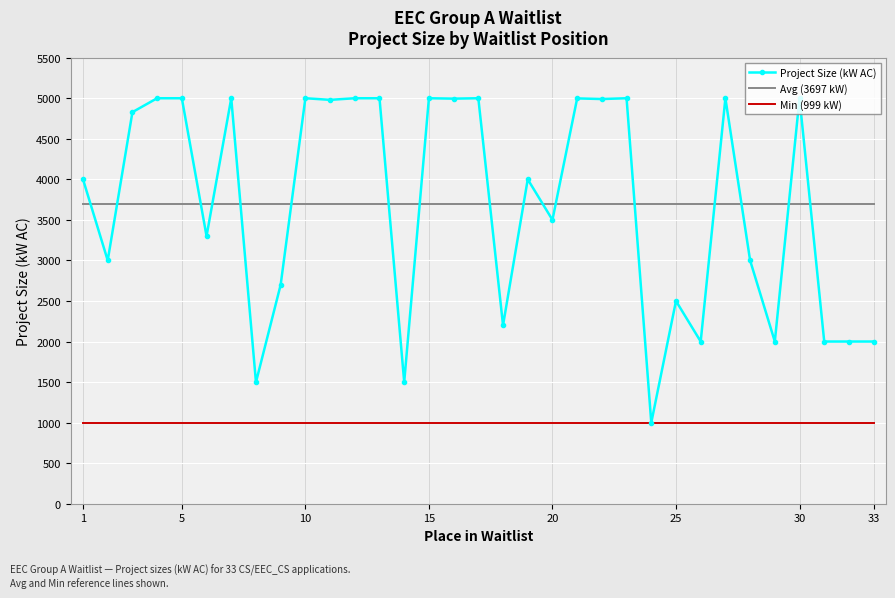

What is the greatest value displayed?

5000.0